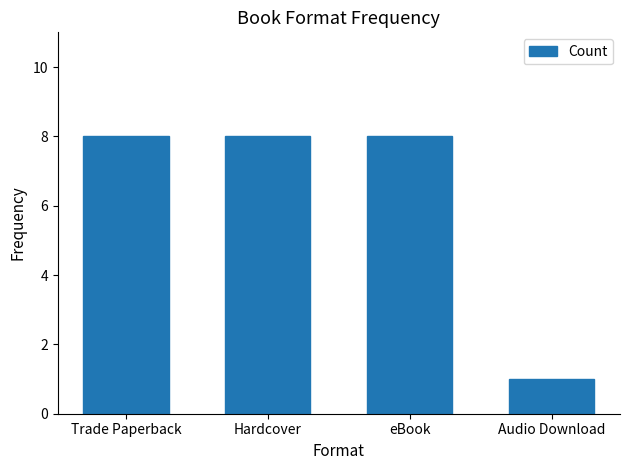

What is the label of the 4th bar from the right?

Trade Paperback